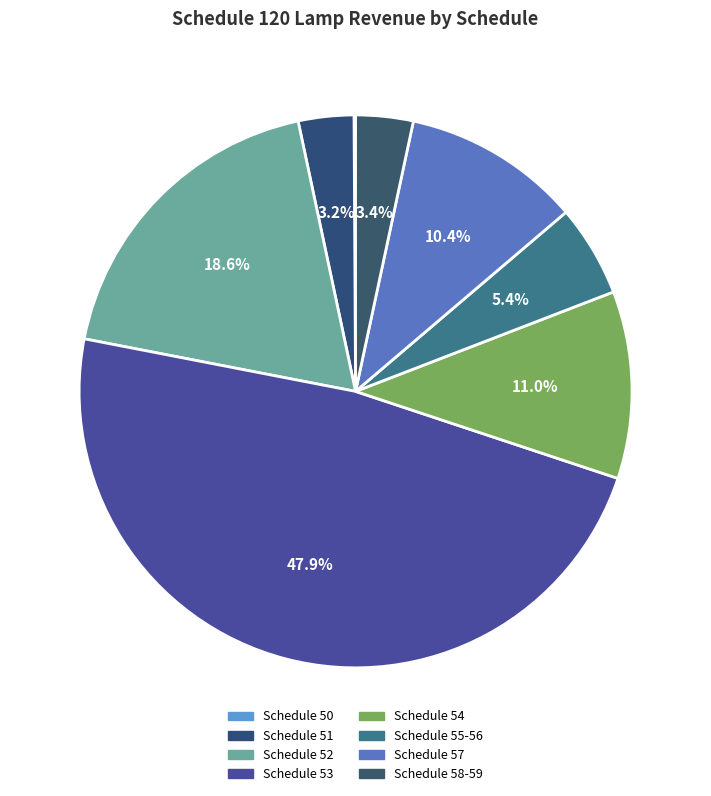

Approximately how many times larger is the value at Schedule 58-59 compared to Schedule 53?

0.1